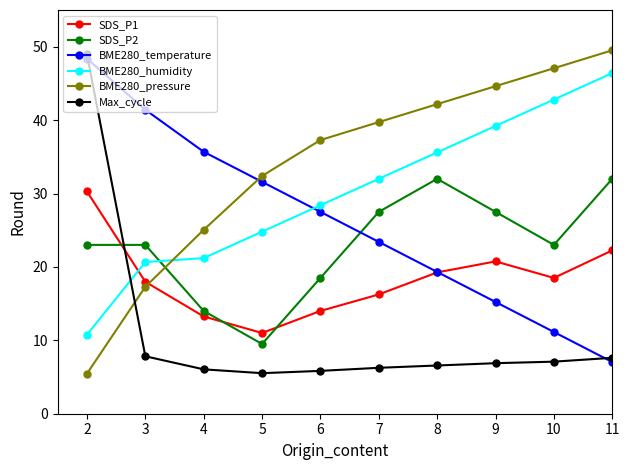

What is the smallest value displayed?

5.5